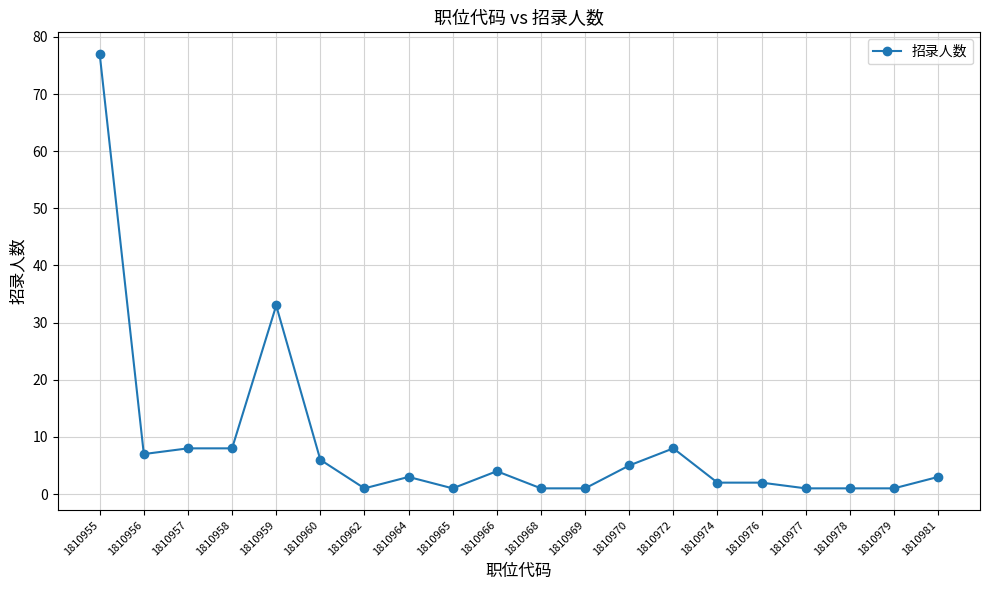

Which label corresponds to the largest value in the chart?

1810955